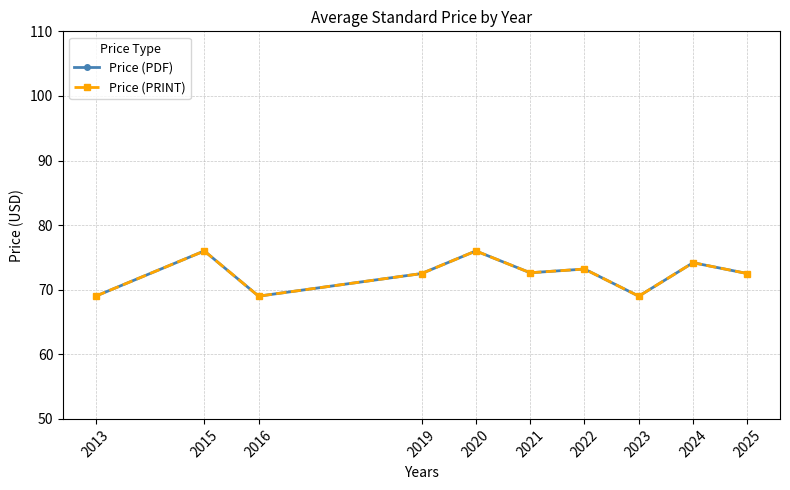

True or false: Price (PDF) and Price (PRINT) intersect in this chart.

False